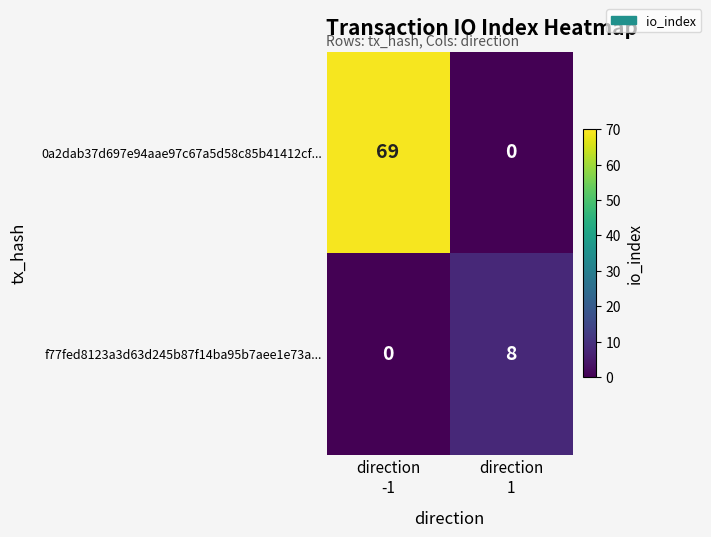

What is the average value of the f77fed8123a3d63d245b87f14ba95b7aee1e73a... series?

4